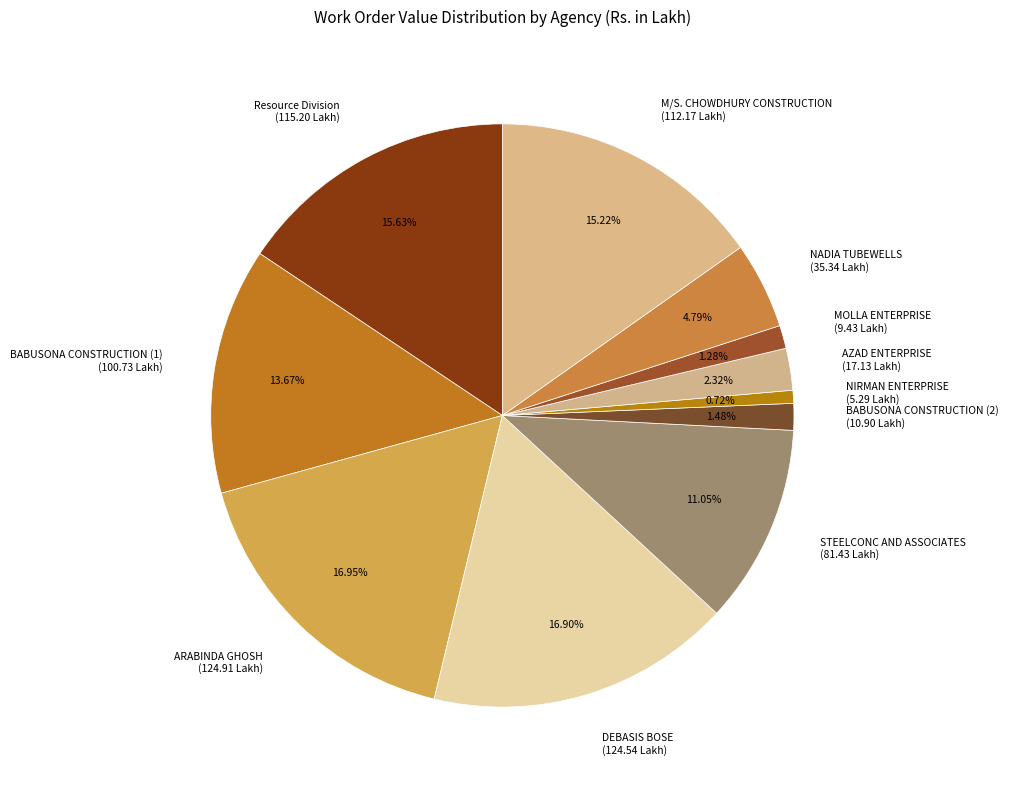

Approximately how many times larger is the value at STEELCONC AND ASSOCIATES compared to AZAD ENTERPRISE?

4.8